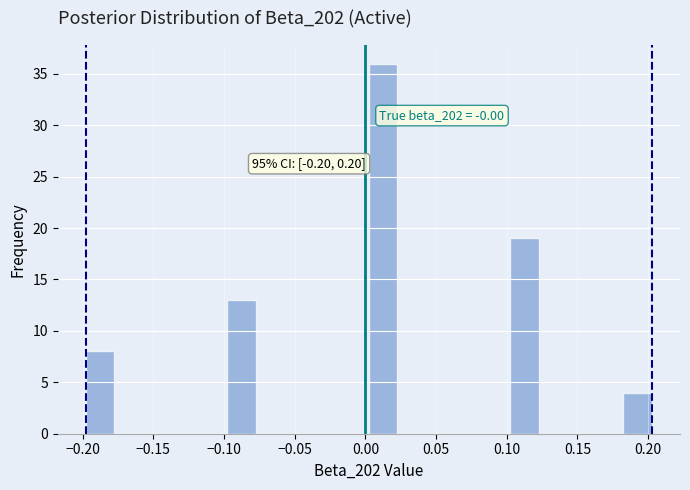

Which range on the x-axis has the tallest bar?

0.005 to 0.025